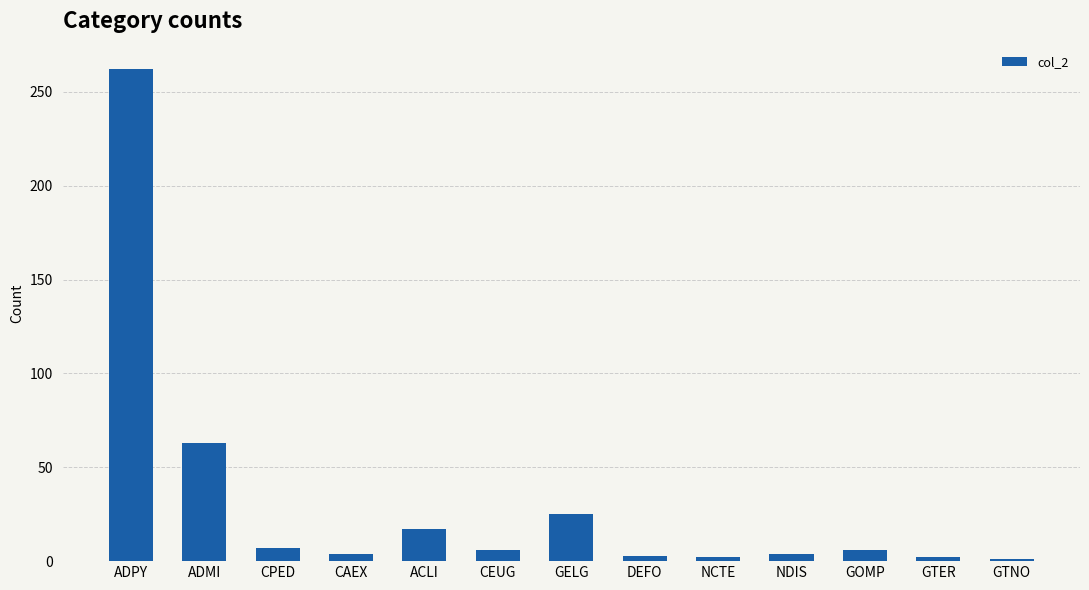

Which has a higher value, GELG or GOMP?

GELG